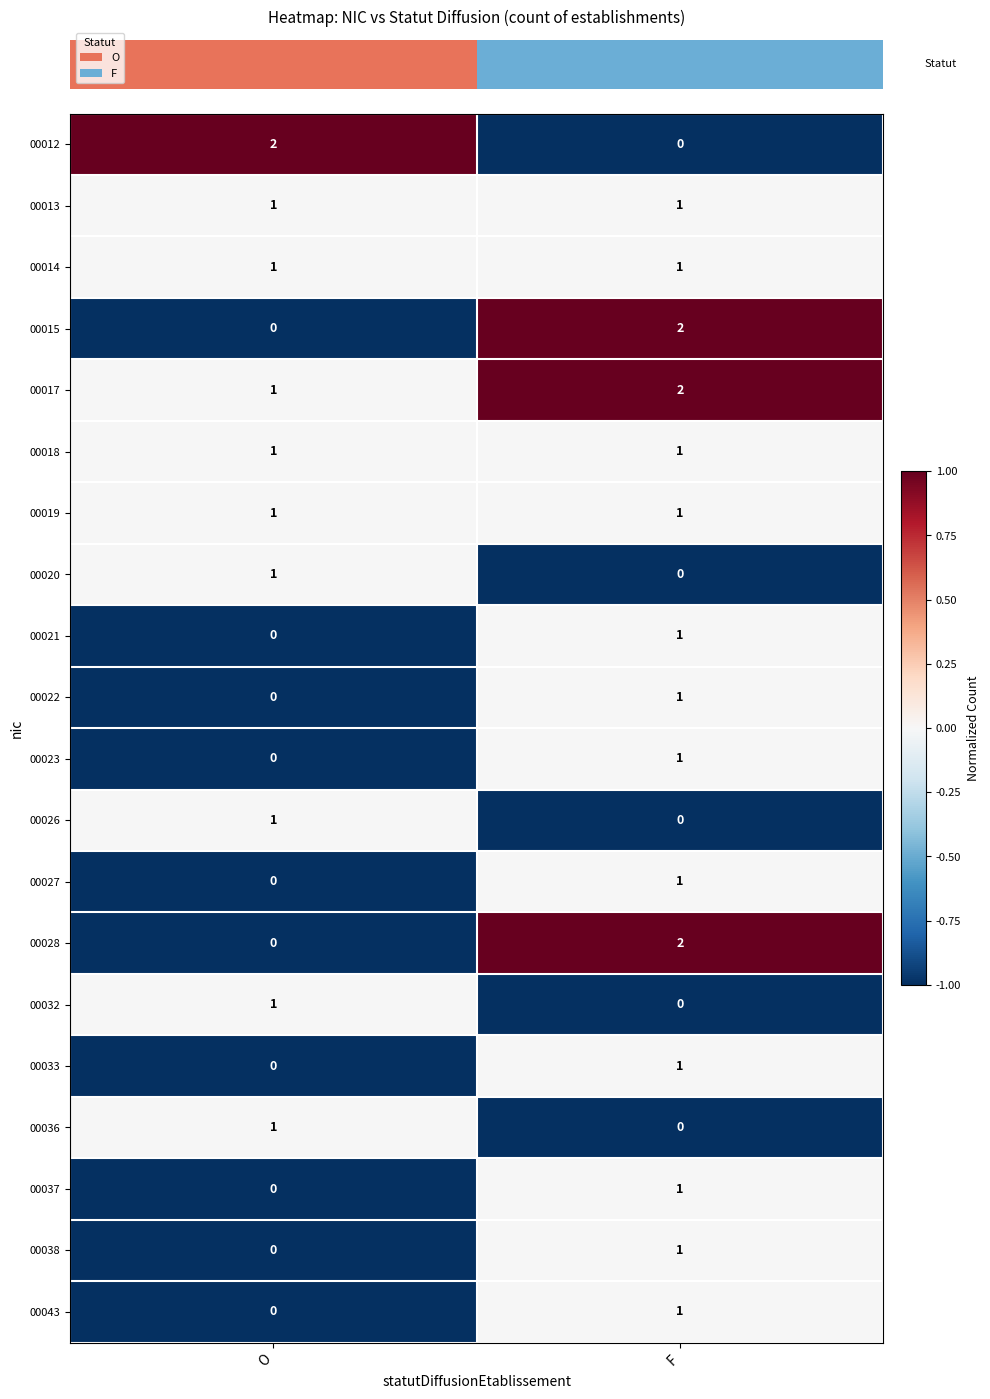

List the labels in order of 00020 value, smallest first.

F, O